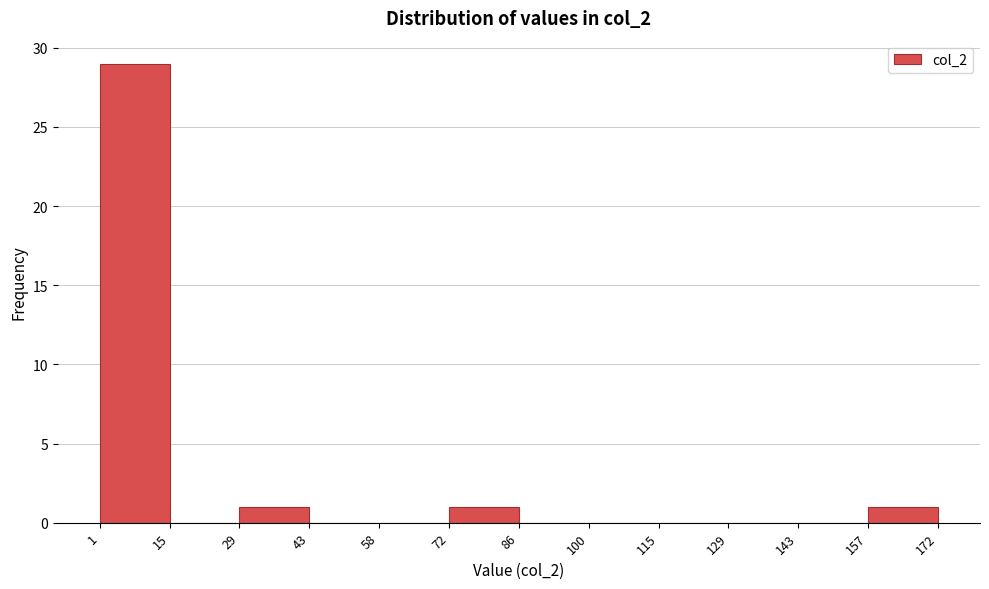

Reading left to right, transcribe this chart: for each bar, give the range it covers on the x-axis and its height. The values are not printed on the chart, so give them approximately, as read against the axis.

1 to 15: 29
15 to 29: 0
29 to 43: 1
43 to 58: 0
58 to 72: 0
72 to 86: 1
86 to 100: 0
100 to 115: 0
115 to 129: 0
129 to 143: 0
143 to 157: 0
157 to 172: 1